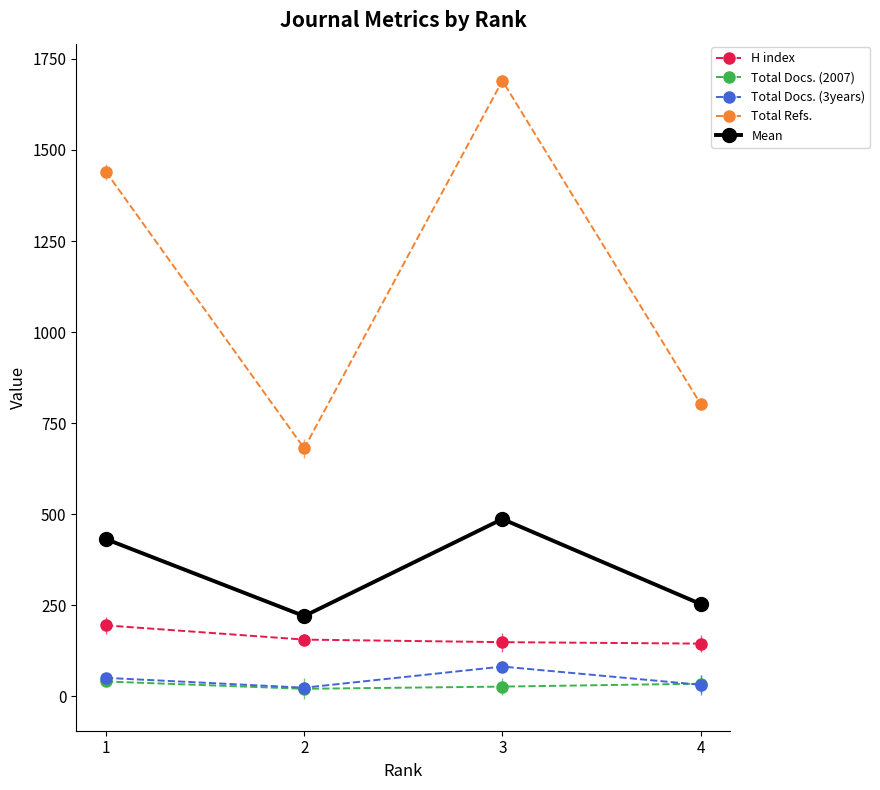

Is the value of Total Refs. at 1 greater than the value of Total Docs. (3years) at 1?

Yes